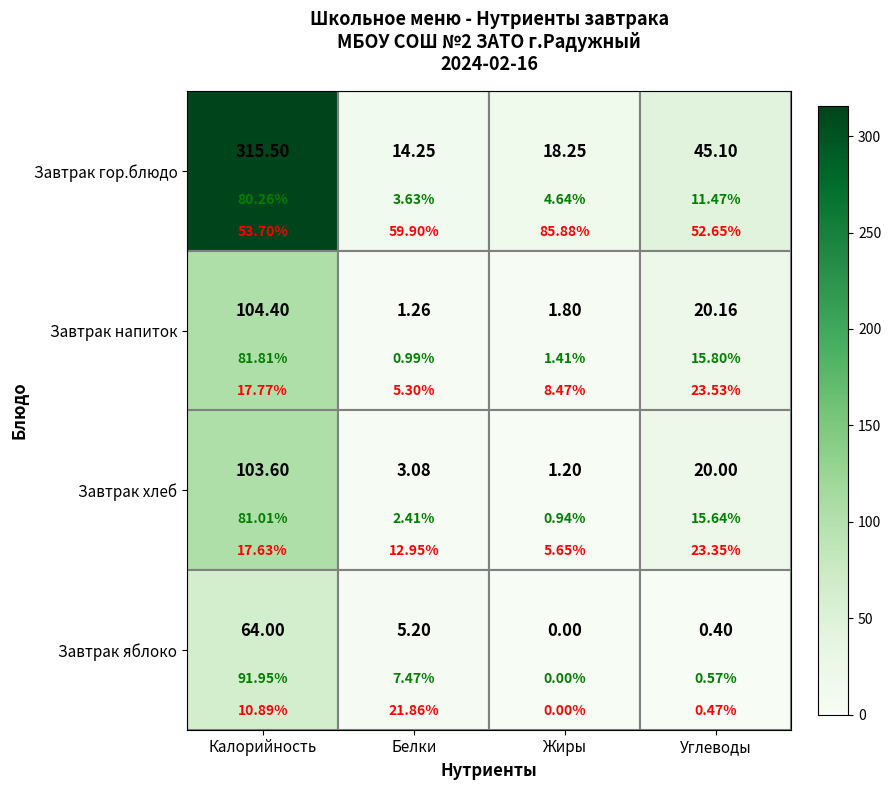

Is it true that Завтрак напиток equals 0.6 at Белки?

False